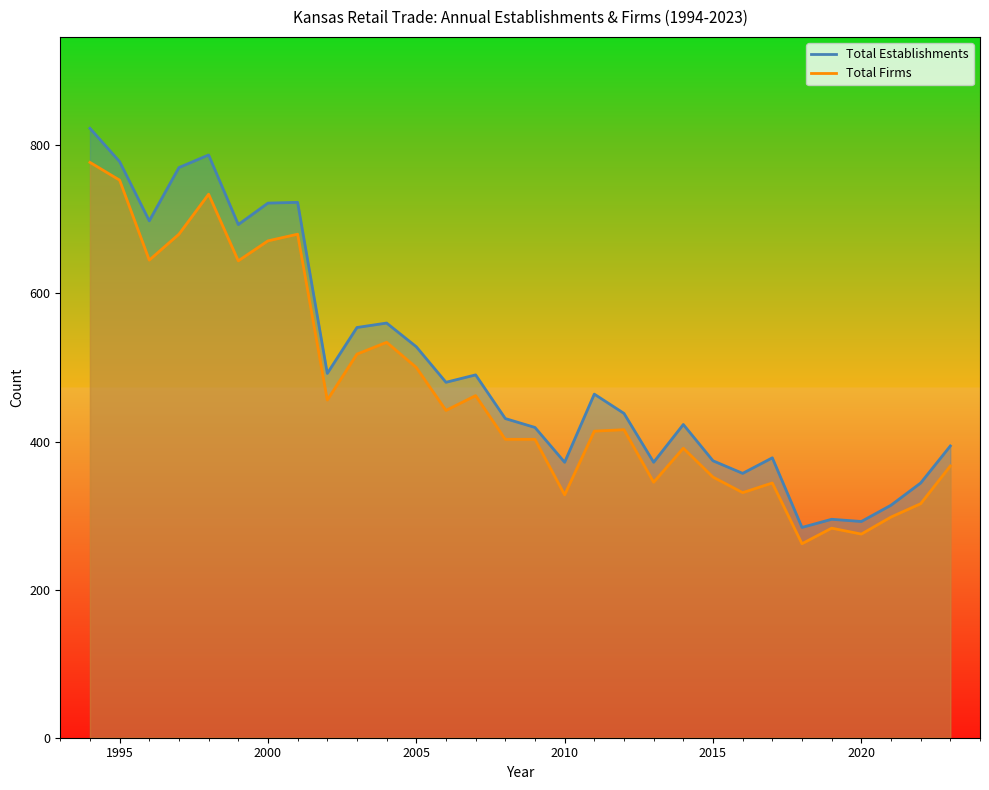

What is the maximum value shown in the chart?

823